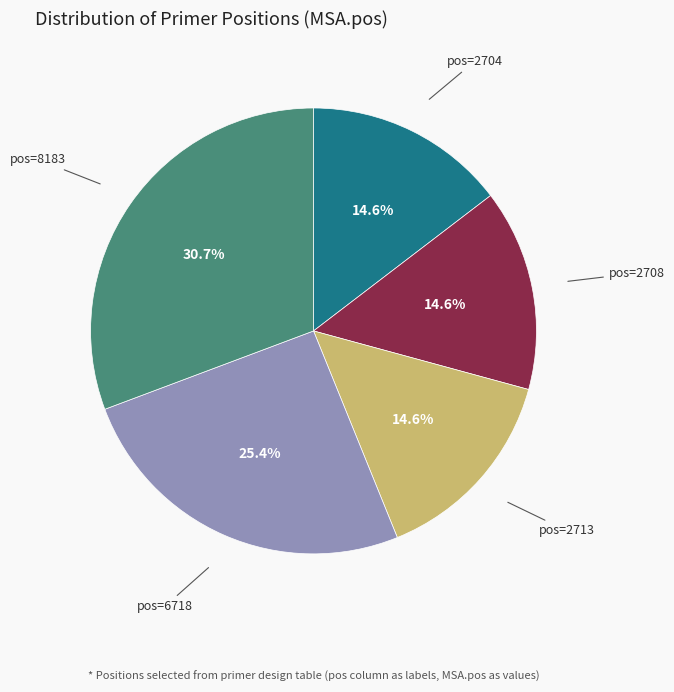

How many slices are in this pie chart?

5